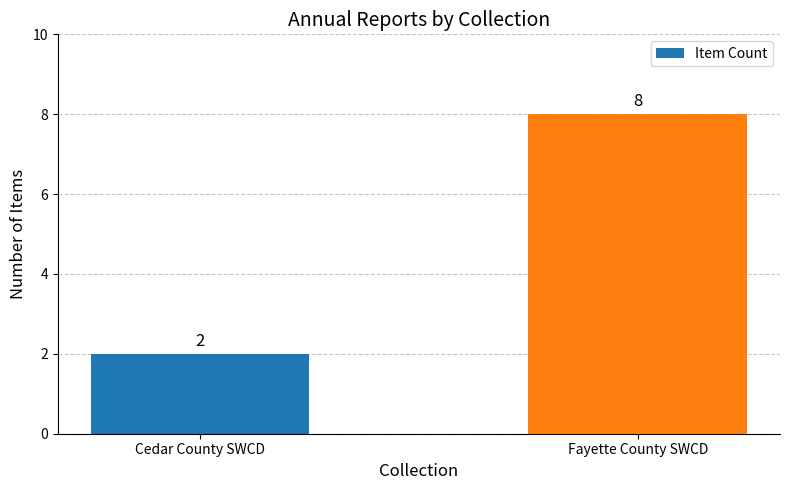

What is the sum of the values at Fayette County SWCD and Cedar County SWCD?

10